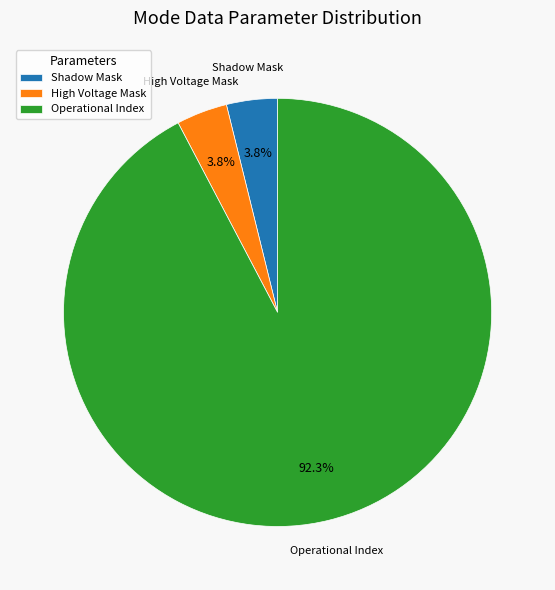

Which category has the biggest portion of the pie?

Operational Index